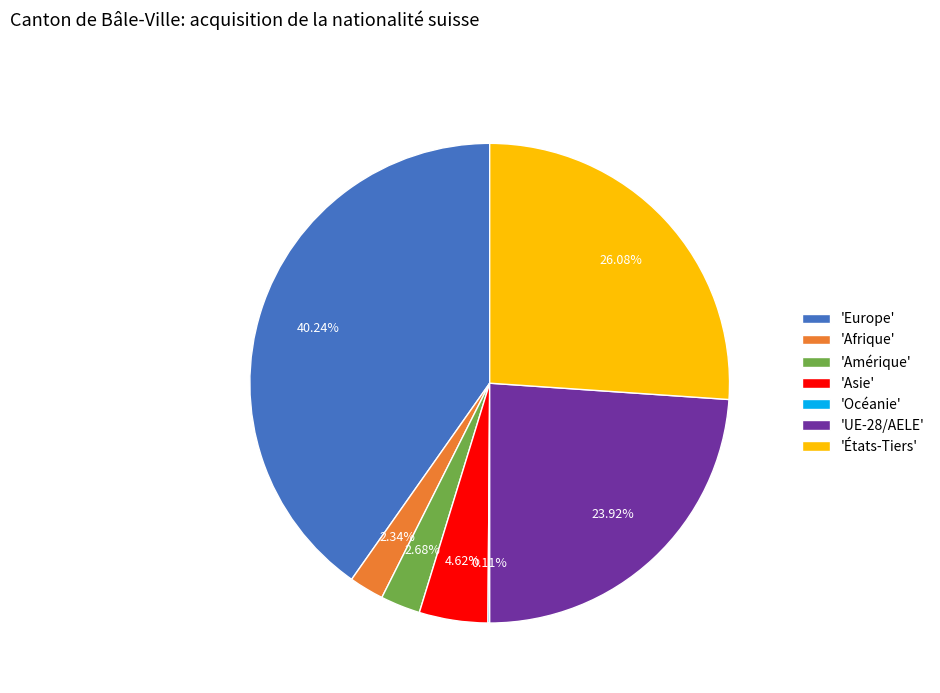

Do 'Amérique' and 'UE-28/AELE' together represent more than half of the pie?

No